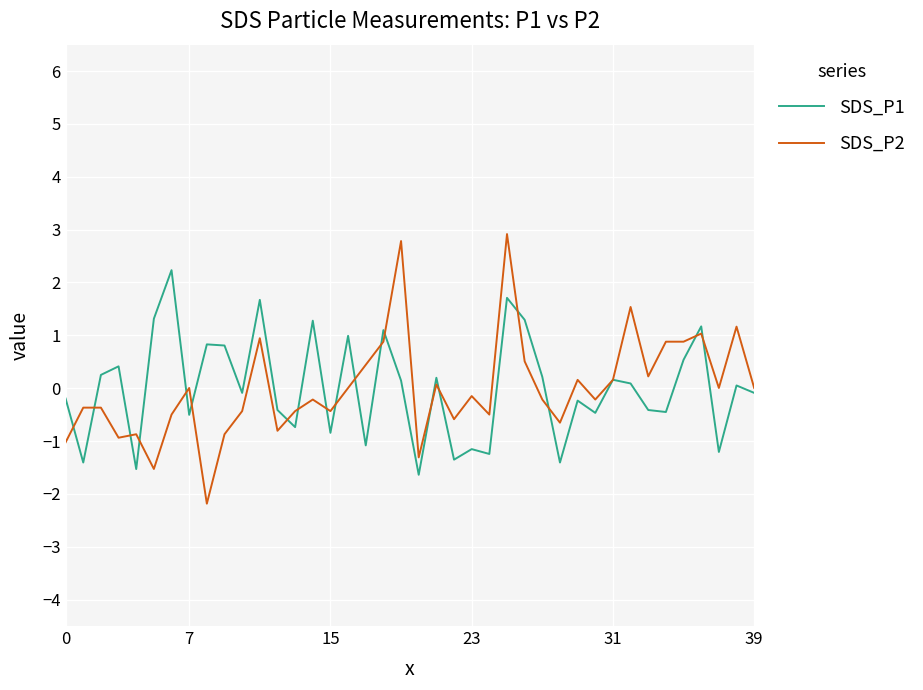

What is the maximum value shown in the chart?

2.9